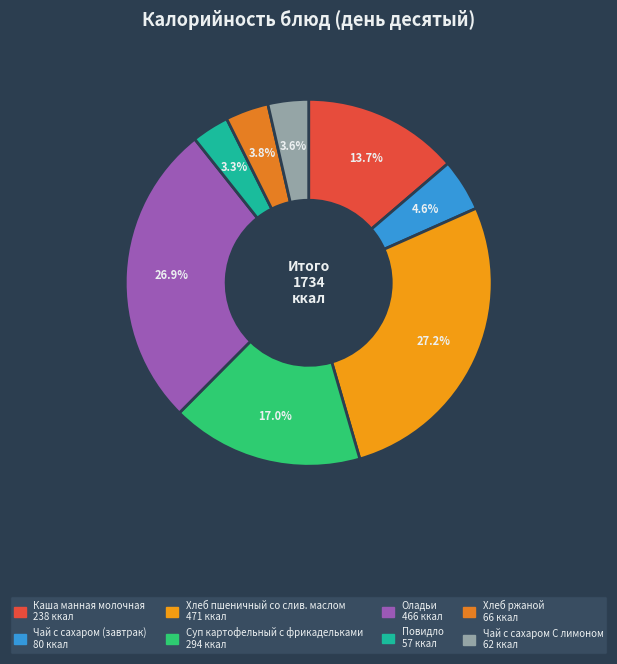

To the nearest percent, what is the average slice percentage?

12%